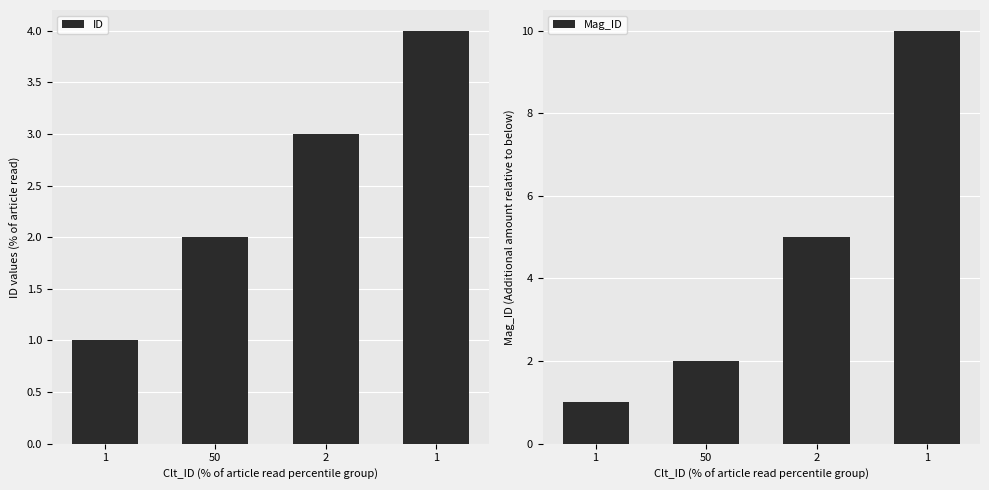

How many data points in ID are above 3?

1